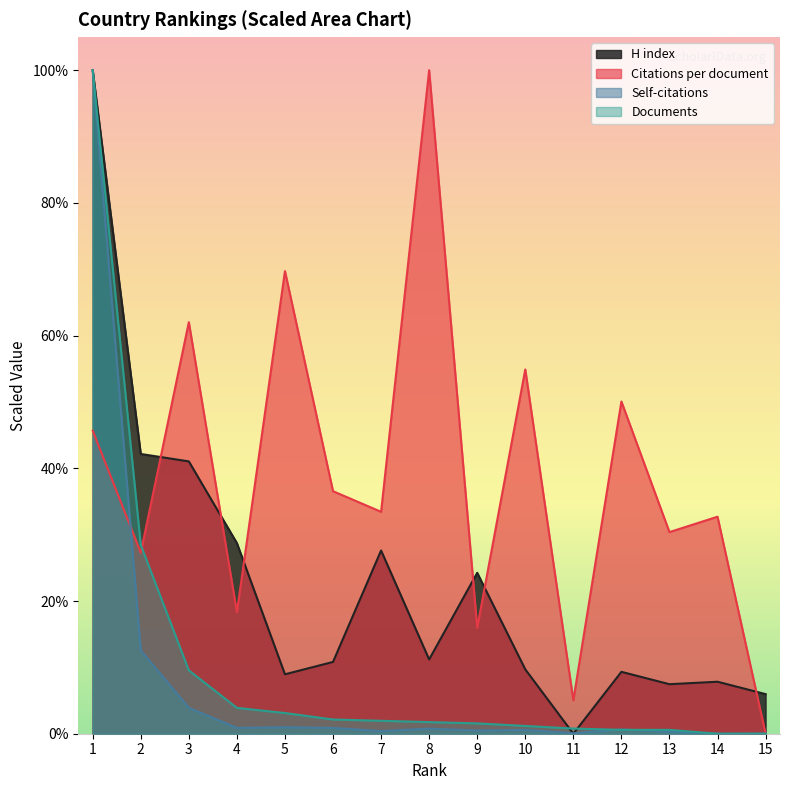

Rank the series at 9 from highest to lowest value.

H index, Citations per document, Documents, Self-citations